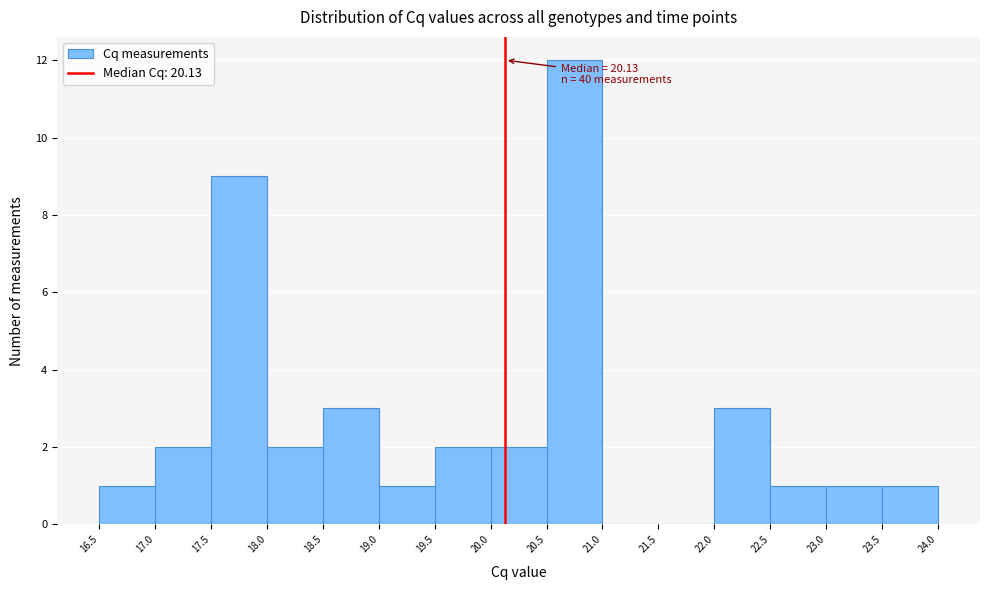

Over which range of the x-axis is the bar tallest?

20.5 to 21.0